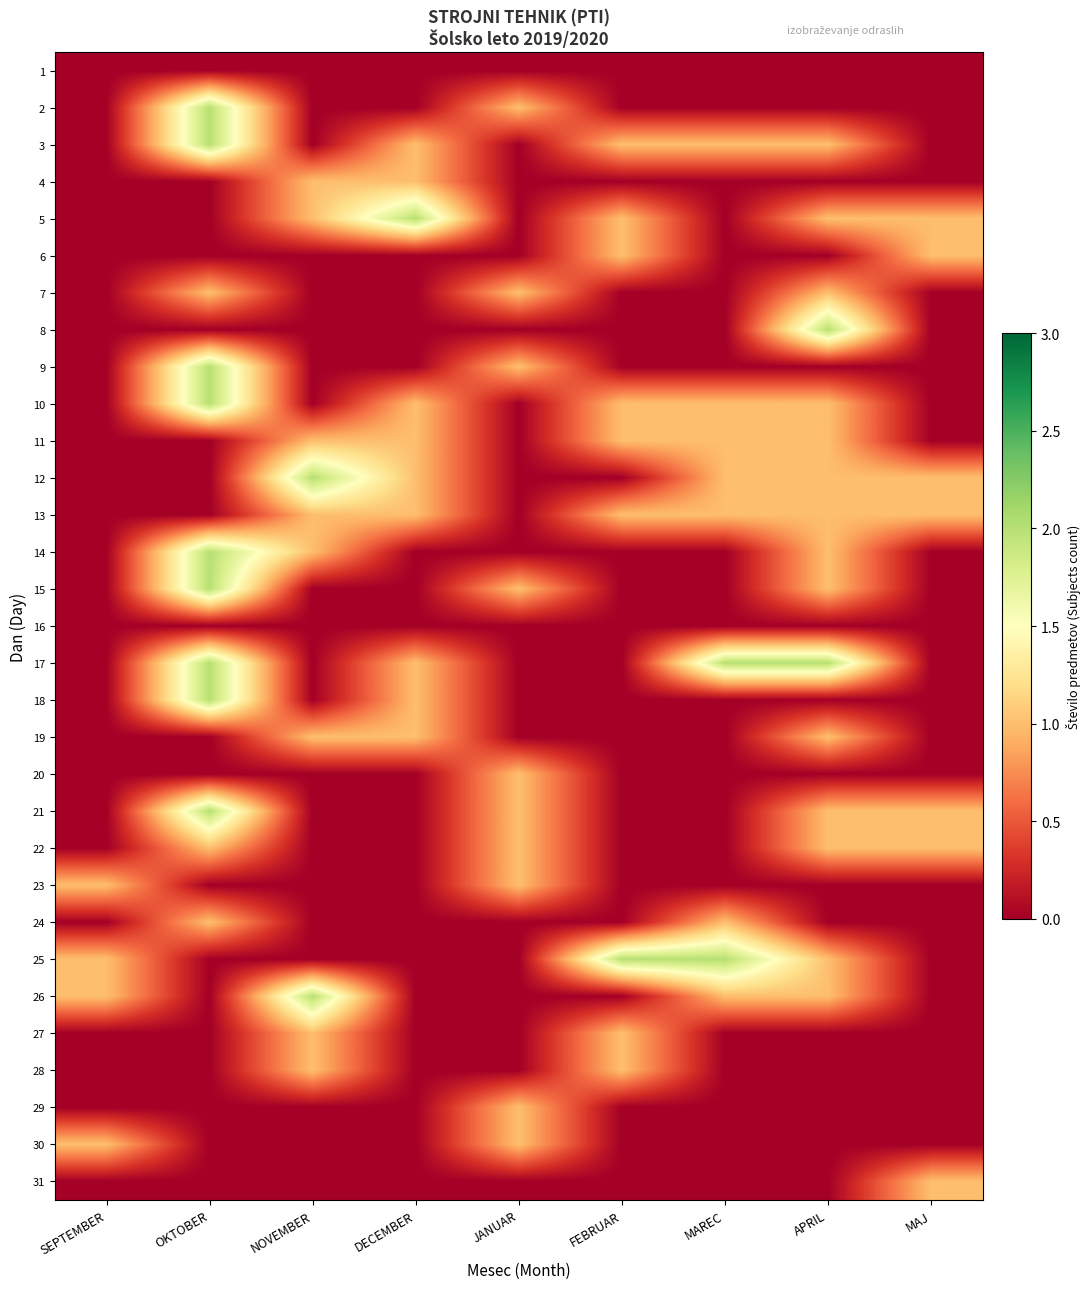

Reading left to right, what are all the values shown in this chart?

1: SEPTEMBER=0	OKTOBER=0	NOVEMBER=0	DECEMBER=0	JANUAR=0	FEBRUAR=0	MAREC=0	APRIL=0	MAJ=0
2: SEPTEMBER=0	OKTOBER=2	NOVEMBER=0	DECEMBER=0	JANUAR=1	FEBRUAR=0	MAREC=0	APRIL=0	MAJ=0
3: SEPTEMBER=0	OKTOBER=2	NOVEMBER=0	DECEMBER=1	JANUAR=0	FEBRUAR=1	MAREC=1	APRIL=1	MAJ=0
4: SEPTEMBER=0	OKTOBER=0	NOVEMBER=1	DECEMBER=1	JANUAR=0	FEBRUAR=0	MAREC=0	APRIL=0	MAJ=0
5: SEPTEMBER=0	OKTOBER=0	NOVEMBER=1	DECEMBER=2	JANUAR=0	FEBRUAR=1	MAREC=0	APRIL=1	MAJ=1
6: SEPTEMBER=0	OKTOBER=0	NOVEMBER=0	DECEMBER=0	JANUAR=0	FEBRUAR=1	MAREC=0	APRIL=0	MAJ=1
7: SEPTEMBER=0	OKTOBER=1	NOVEMBER=0	DECEMBER=0	JANUAR=1	FEBRUAR=0	MAREC=0	APRIL=1	MAJ=0
8: SEPTEMBER=0	OKTOBER=0	NOVEMBER=0	DECEMBER=0	JANUAR=0	FEBRUAR=0	MAREC=0	APRIL=2	MAJ=0
9: SEPTEMBER=0	OKTOBER=2	NOVEMBER=0	DECEMBER=0	JANUAR=1	FEBRUAR=0	MAREC=0	APRIL=0	MAJ=0
10: SEPTEMBER=0	OKTOBER=2	NOVEMBER=0	DECEMBER=1	JANUAR=0	FEBRUAR=1	MAREC=1	APRIL=1	MAJ=0
11: SEPTEMBER=0	OKTOBER=0	NOVEMBER=1	DECEMBER=1	JANUAR=0	FEBRUAR=1	MAREC=1	APRIL=1	MAJ=0
12: SEPTEMBER=0	OKTOBER=0	NOVEMBER=2	DECEMBER=1	JANUAR=0	FEBRUAR=0	MAREC=1	APRIL=1	MAJ=1
13: SEPTEMBER=0	OKTOBER=0	NOVEMBER=1	DECEMBER=1	JANUAR=0	FEBRUAR=1	MAREC=1	APRIL=1	MAJ=1
14: SEPTEMBER=0	OKTOBER=2	NOVEMBER=1	DECEMBER=0	JANUAR=0	FEBRUAR=0	MAREC=0	APRIL=1	MAJ=0
15: SEPTEMBER=0	OKTOBER=2	NOVEMBER=0	DECEMBER=0	JANUAR=1	FEBRUAR=0	MAREC=0	APRIL=1	MAJ=0
16: SEPTEMBER=0	OKTOBER=0	NOVEMBER=0	DECEMBER=0	JANUAR=0	FEBRUAR=0	MAREC=0	APRIL=0	MAJ=0
17: SEPTEMBER=0	OKTOBER=2	NOVEMBER=0	DECEMBER=1	JANUAR=0	FEBRUAR=0	MAREC=2	APRIL=2	MAJ=0
18: SEPTEMBER=0	OKTOBER=2	NOVEMBER=0	DECEMBER=1	JANUAR=0	FEBRUAR=0	MAREC=0	APRIL=0	MAJ=0
19: SEPTEMBER=0	OKTOBER=0	NOVEMBER=1	DECEMBER=1	JANUAR=0	FEBRUAR=0	MAREC=0	APRIL=1	MAJ=0
20: SEPTEMBER=0	OKTOBER=0	NOVEMBER=0	DECEMBER=0	JANUAR=1	FEBRUAR=0	MAREC=0	APRIL=0	MAJ=0
21: SEPTEMBER=0	OKTOBER=2	NOVEMBER=0	DECEMBER=0	JANUAR=1	FEBRUAR=0	MAREC=0	APRIL=1	MAJ=1
22: SEPTEMBER=0	OKTOBER=1	NOVEMBER=0	DECEMBER=0	JANUAR=1	FEBRUAR=0	MAREC=0	APRIL=1	MAJ=1
23: SEPTEMBER=1	OKTOBER=0	NOVEMBER=0	DECEMBER=0	JANUAR=1	FEBRUAR=0	MAREC=0	APRIL=0	MAJ=0
24: SEPTEMBER=0	OKTOBER=1	NOVEMBER=0	DECEMBER=0	JANUAR=0	FEBRUAR=0	MAREC=1	APRIL=0	MAJ=0
25: SEPTEMBER=1	OKTOBER=0	NOVEMBER=0	DECEMBER=0	JANUAR=0	FEBRUAR=2	MAREC=2	APRIL=1	MAJ=0
26: SEPTEMBER=1	OKTOBER=0	NOVEMBER=2	DECEMBER=0	JANUAR=0	FEBRUAR=0	MAREC=1	APRIL=1	MAJ=0
27: SEPTEMBER=0	OKTOBER=0	NOVEMBER=1	DECEMBER=0	JANUAR=0	FEBRUAR=1	MAREC=0	APRIL=0	MAJ=0
28: SEPTEMBER=0	OKTOBER=0	NOVEMBER=1	DECEMBER=0	JANUAR=0	FEBRUAR=1	MAREC=0	APRIL=0	MAJ=0
29: SEPTEMBER=0	OKTOBER=0	NOVEMBER=0	DECEMBER=0	JANUAR=1	FEBRUAR=0	MAREC=0	APRIL=0	MAJ=0
30: SEPTEMBER=1	OKTOBER=0	NOVEMBER=0	DECEMBER=0	JANUAR=1	FEBRUAR=0	MAREC=0	APRIL=0	MAJ=0
31: SEPTEMBER=0	OKTOBER=0	NOVEMBER=0	DECEMBER=0	JANUAR=0	FEBRUAR=0	MAREC=0	APRIL=0	MAJ=1